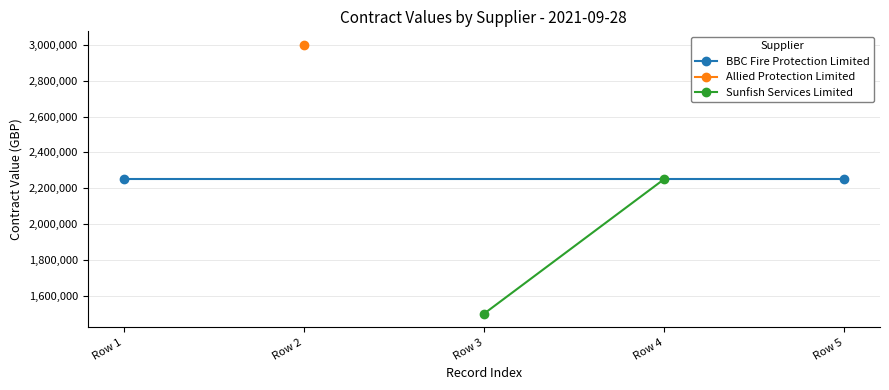

What is the value of the BBC Fire Protection Limited point at the 1st from the left?

2250000